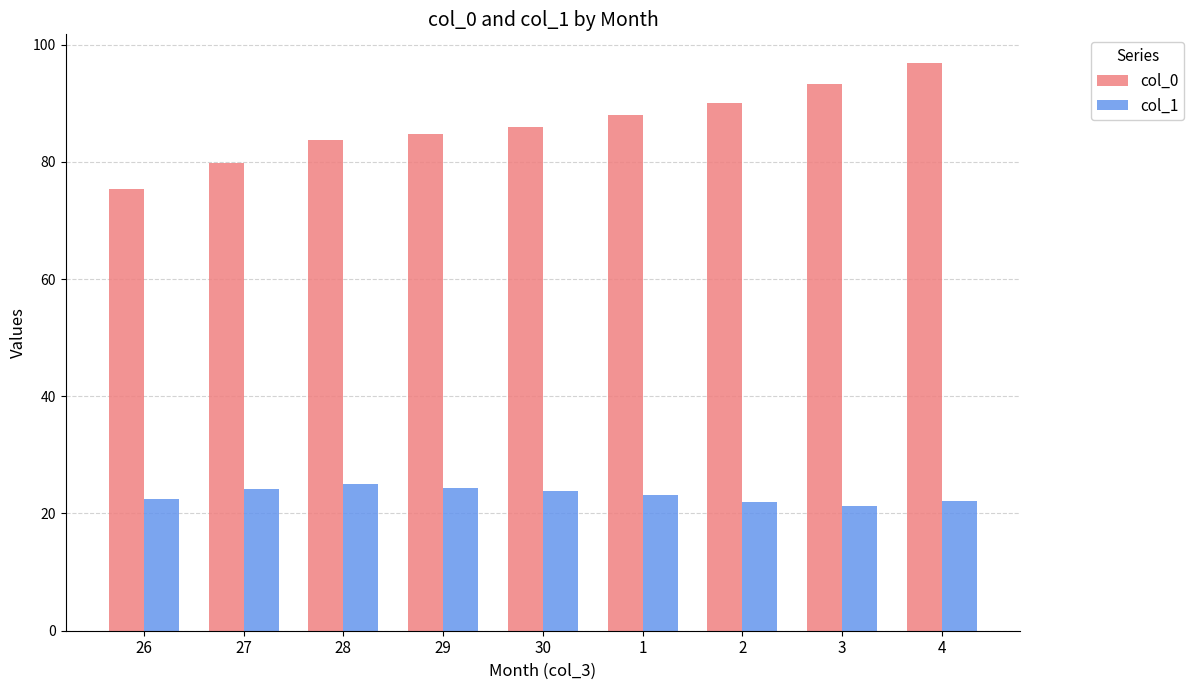

Which series has the widest spread of values?

col_0